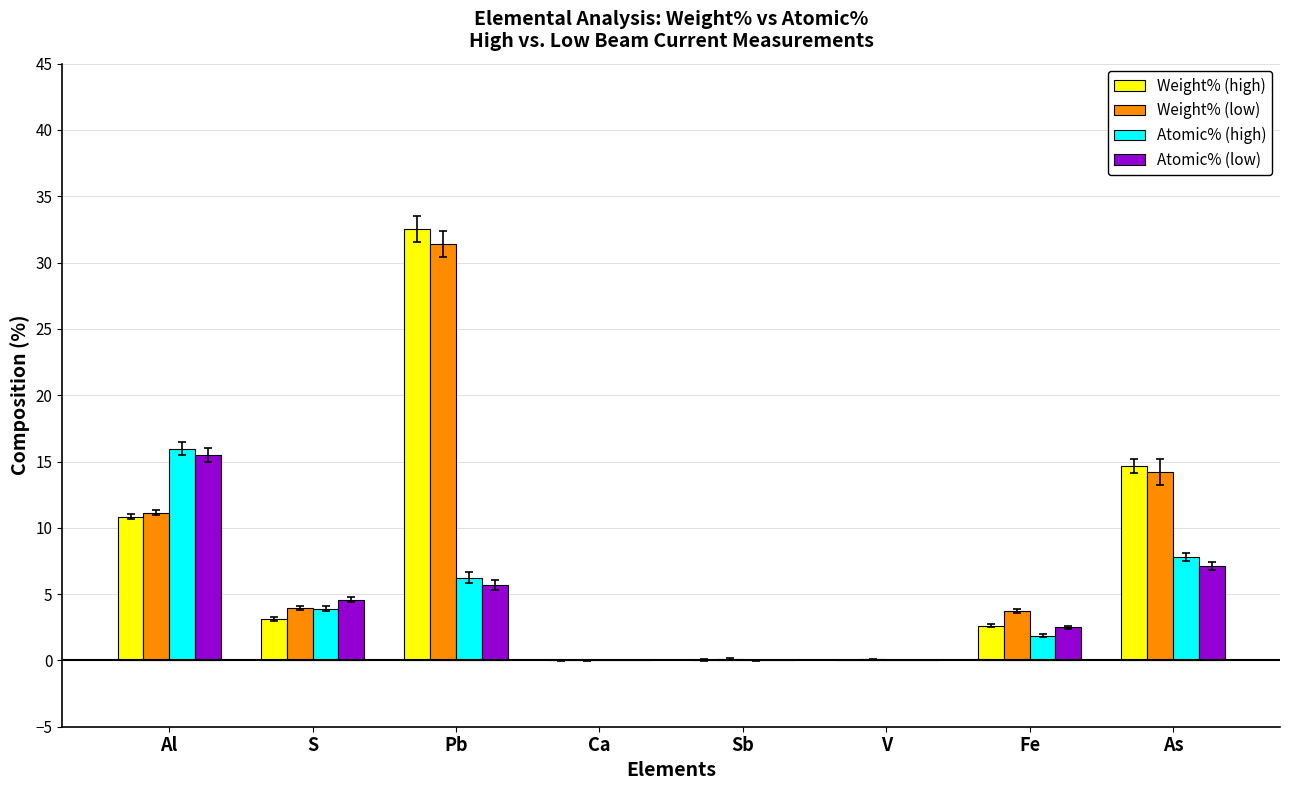

Which series changed the most between Pb and Fe?

Weight% (high)